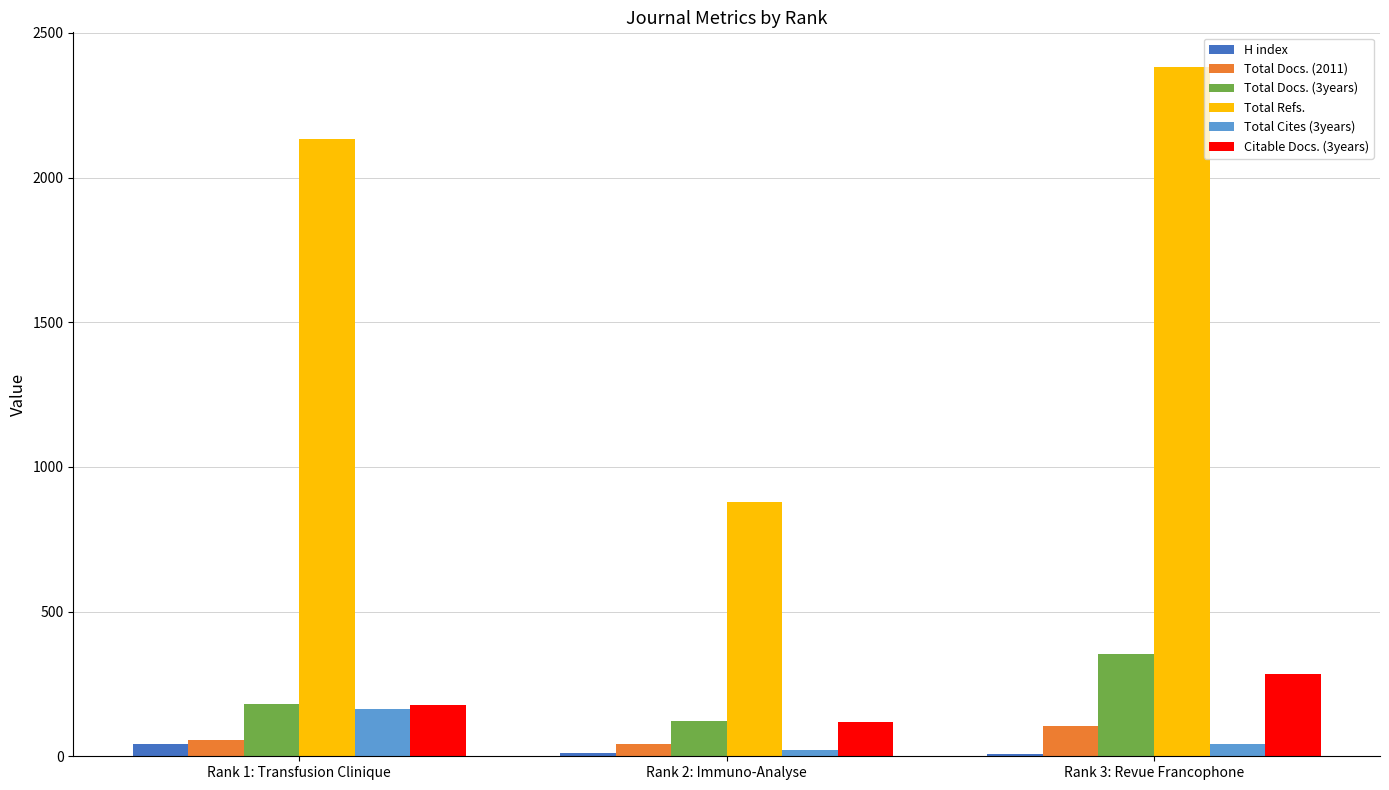

At which category is the sum across all series the highest?

Rank 3: Revue Francophone